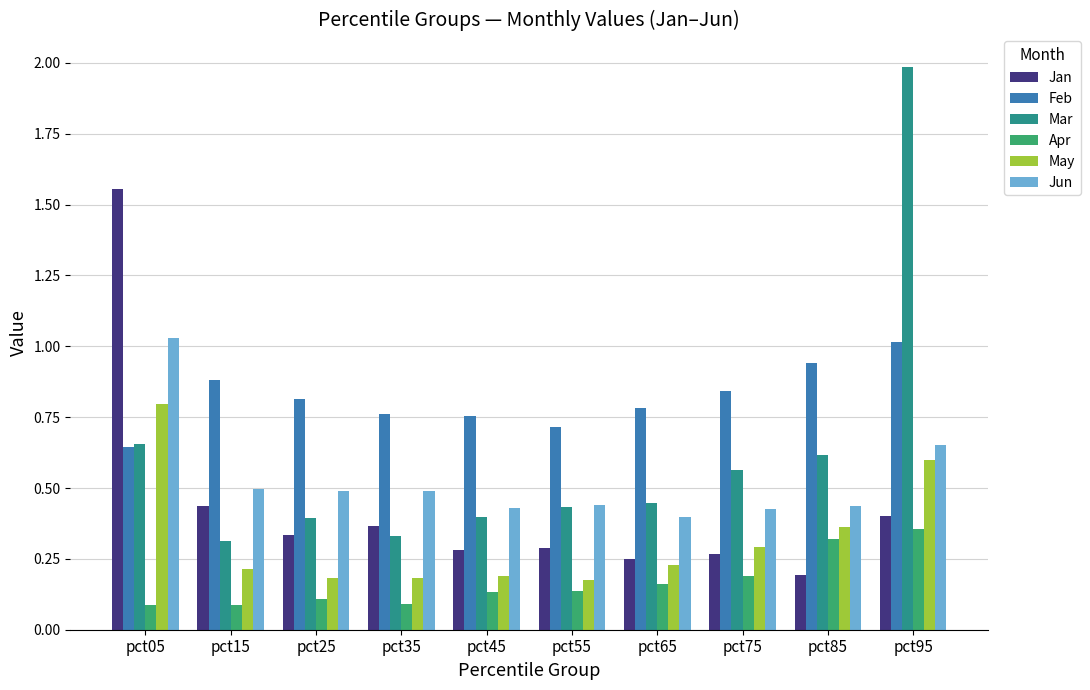

At which category does the chart reach its peak across all series?

pct95